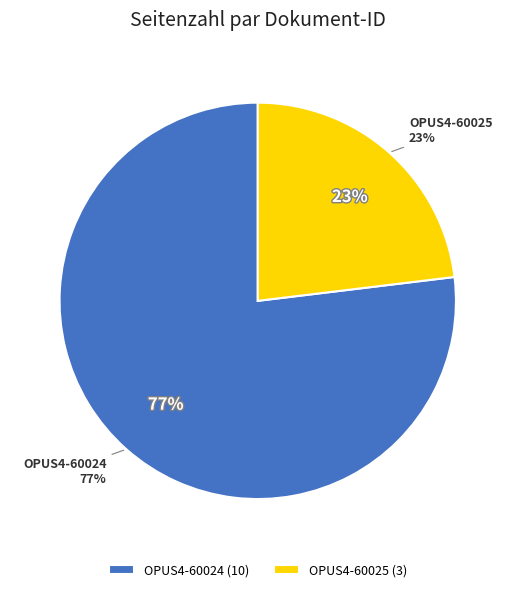

True or false: OPUS4-60025 accounts for 15% of the total.

False